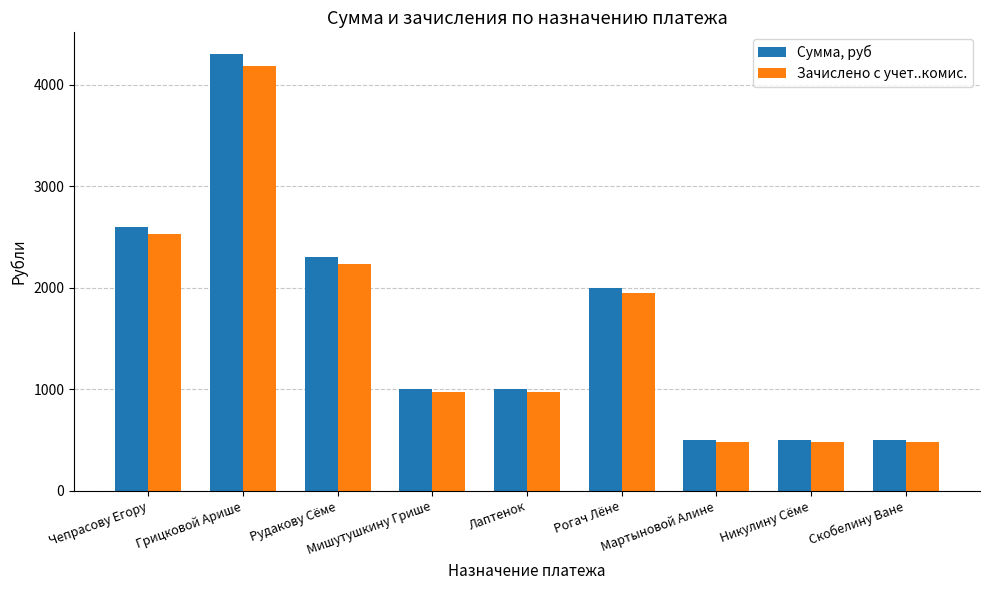

How many categories are shown in the chart?

9